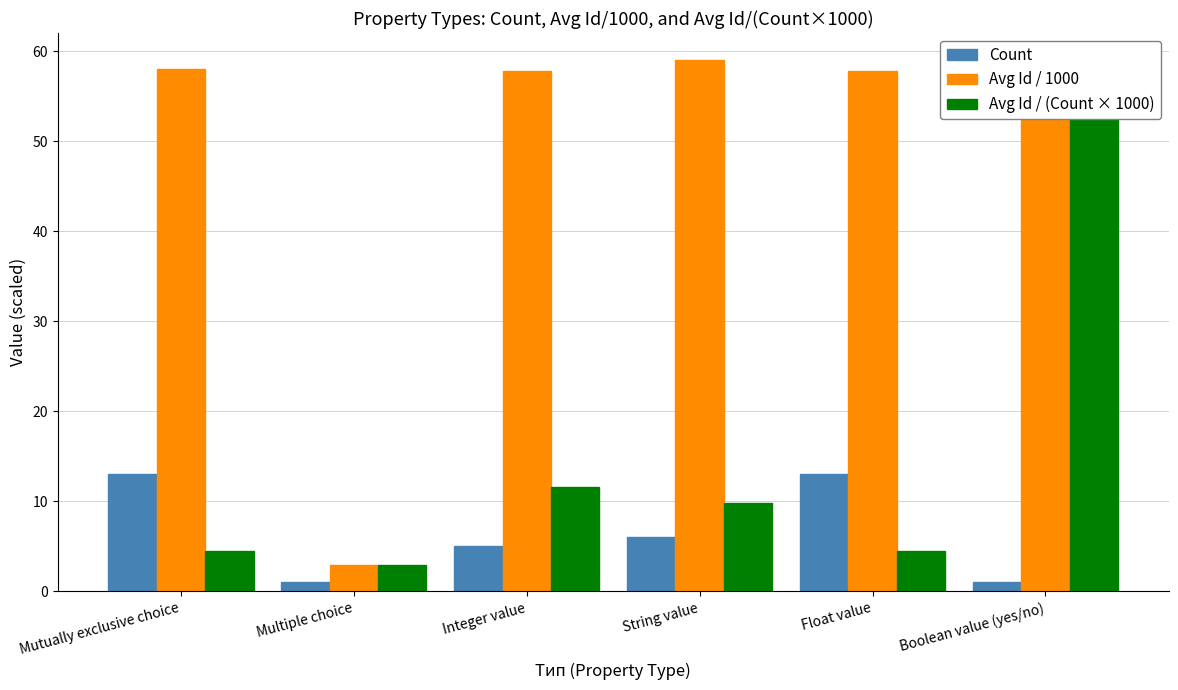

List the labels in order of Avg Id / (Count × 1000) value, largest first.

Boolean value (yes/no), Integer value, String value, Mutually exclusive choice, Float value, Multiple choice